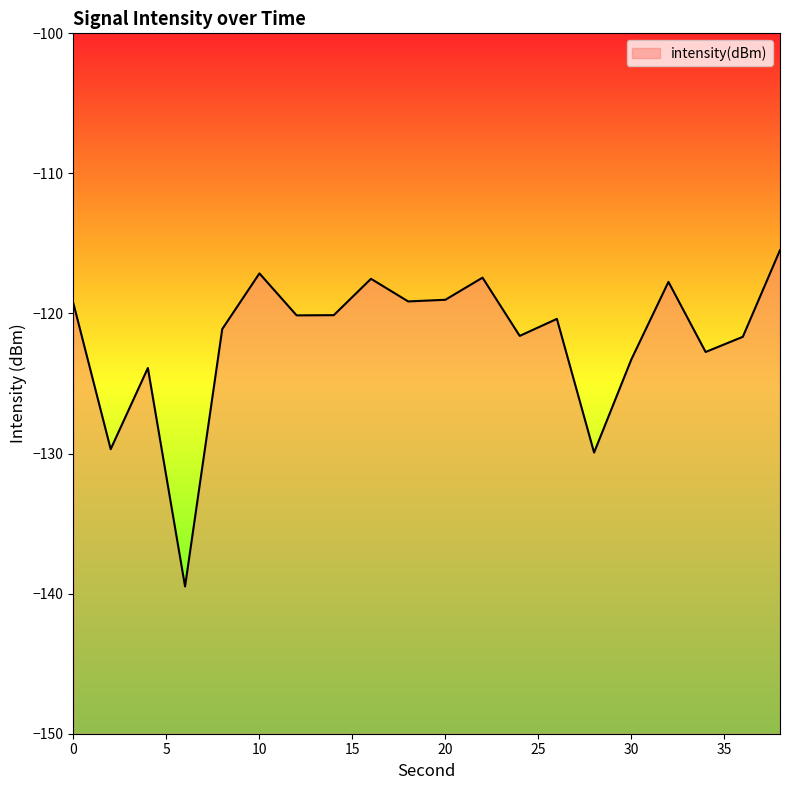

Reading left to right, list all the values displayed in this chart.

-119.3	-129.7	-123.9	-139.5	-121.1	-117.1	-120.1	-120.1	-117.5	-119.1	-119.0	-117.4	-121.6	-120.4	-129.9	-123.3	-117.7	-122.7	-121.7	-115.5